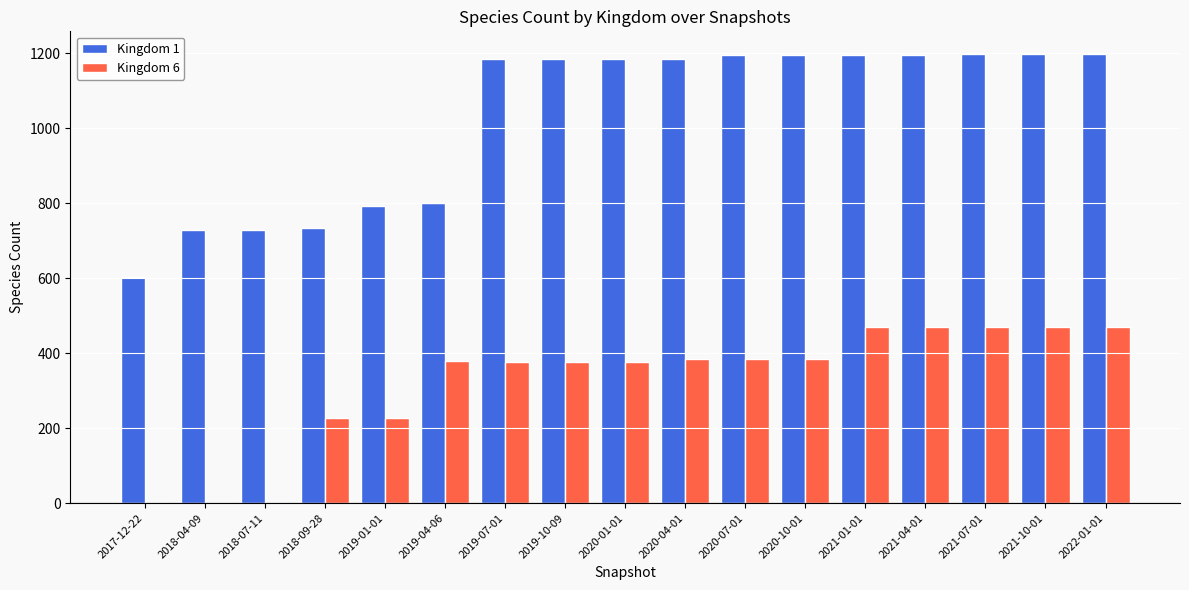

Which series has the largest total across all categories?

Kingdom 1